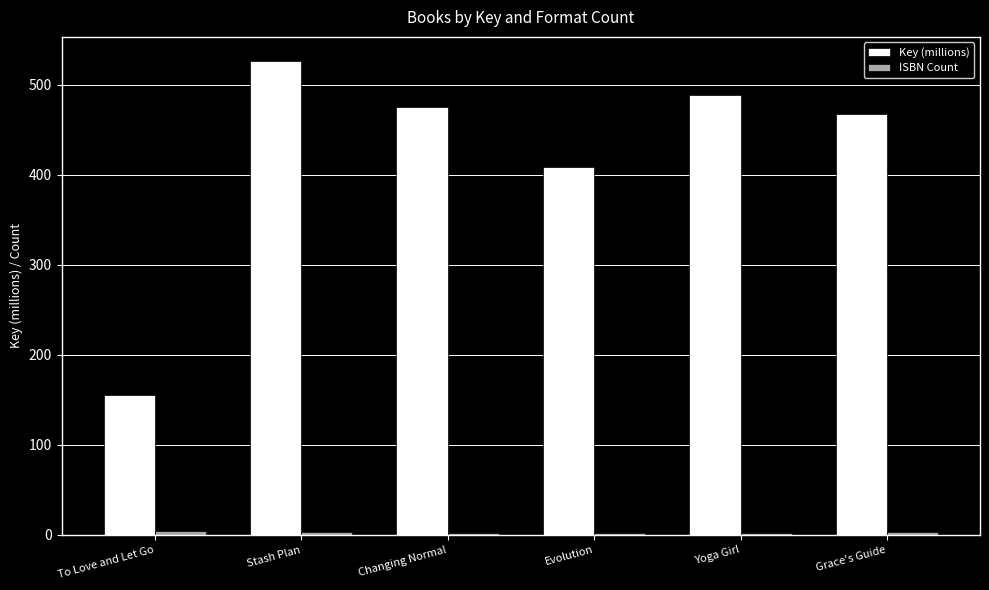

What position from the left is Grace's Guide?

6